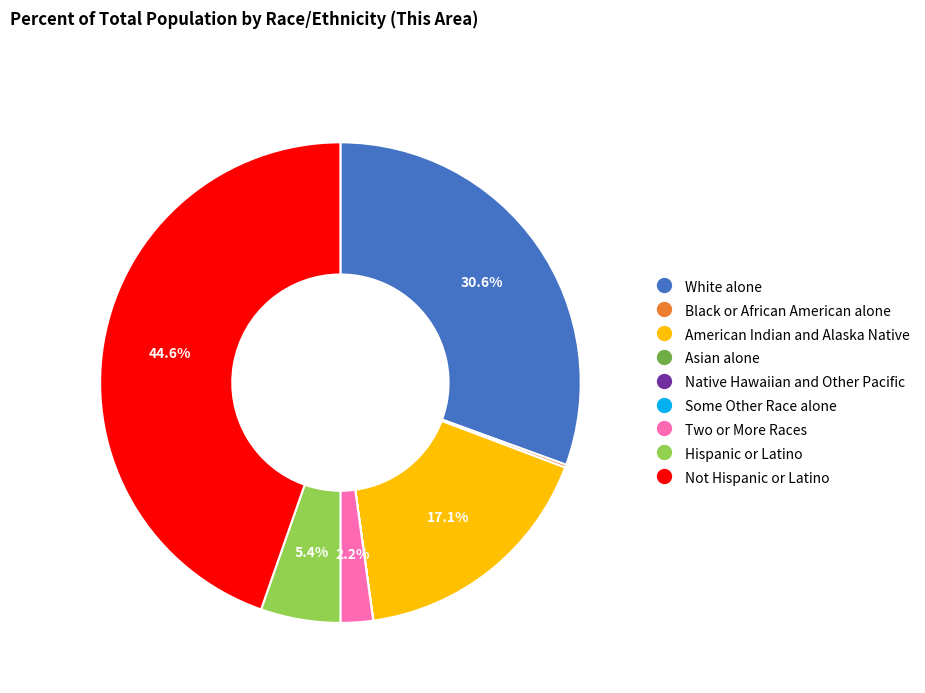

To the nearest percent, what percentage of the pie is Hispanic or Latino?

5%